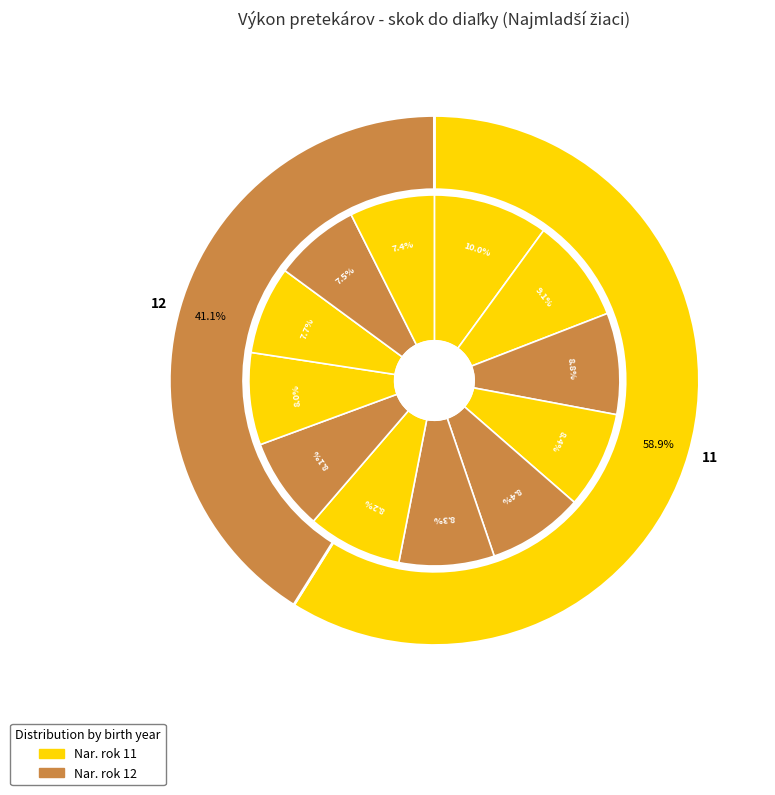

To the nearest percent, what portion does Badura Róbert (11) represent?

8%